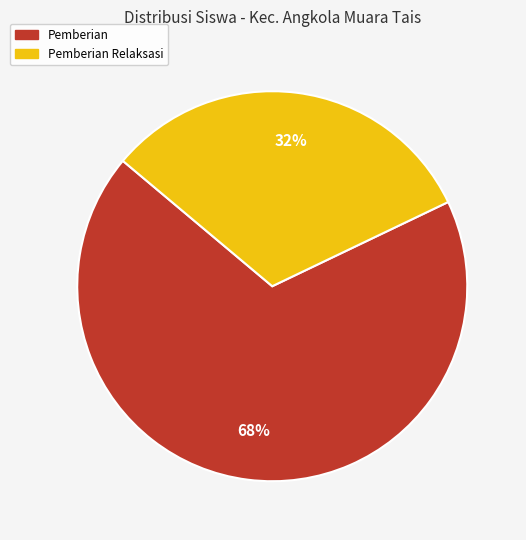

Does any single category account for the majority?

Yes